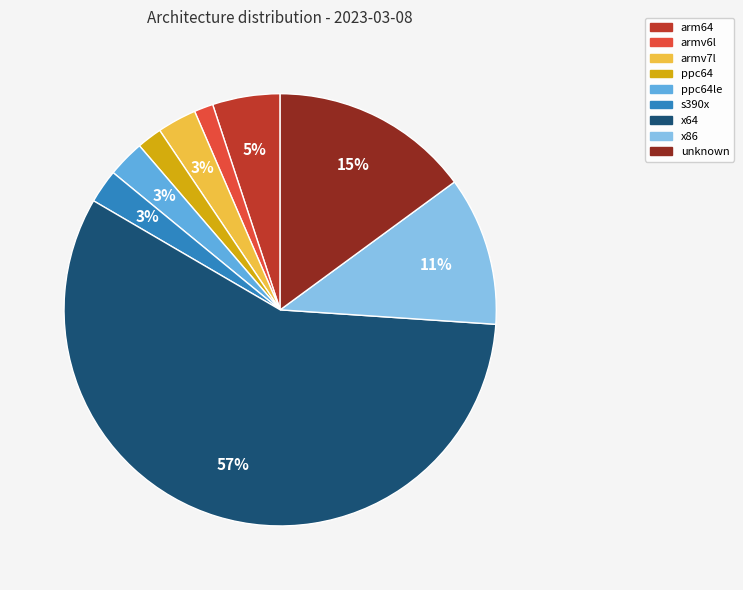

To the nearest percent, what is the difference between the largest and smallest slice percentages?

56%